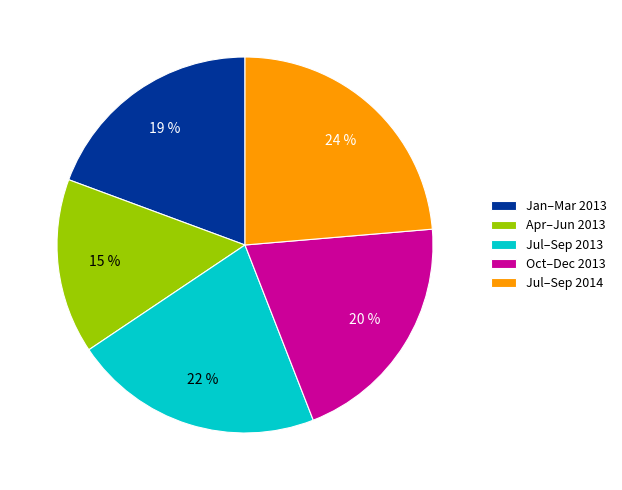

To the nearest percent, what is the average slice percentage?

20%